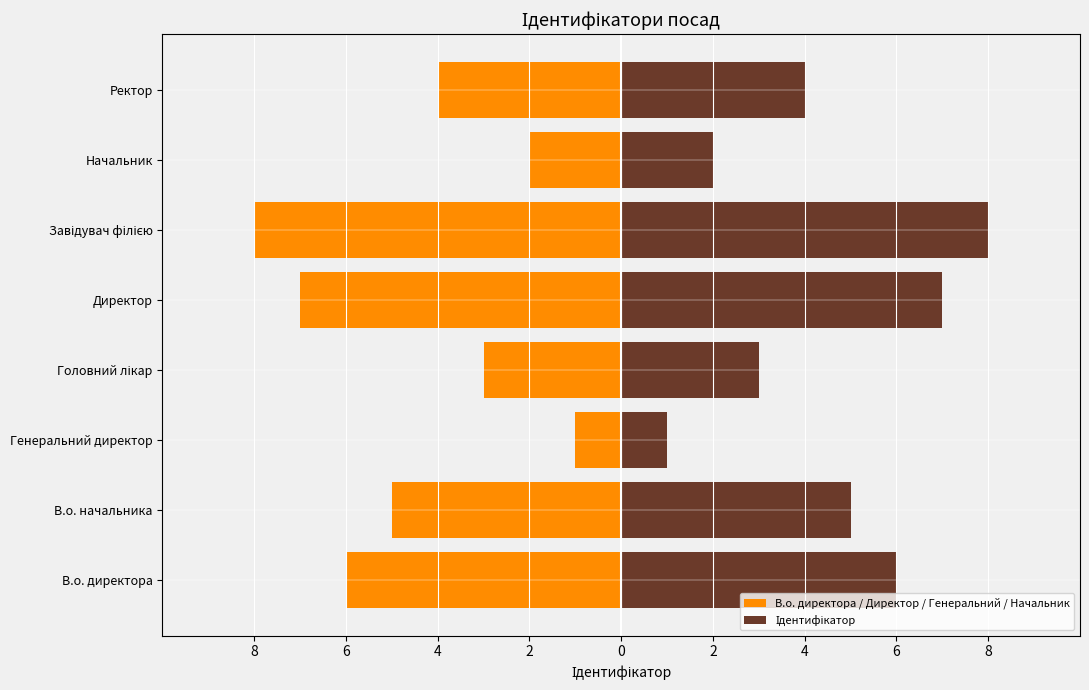

The В.о. директора / Директор / Генеральний / Начальник series shows -6 at В.о. директора. True or false?

True